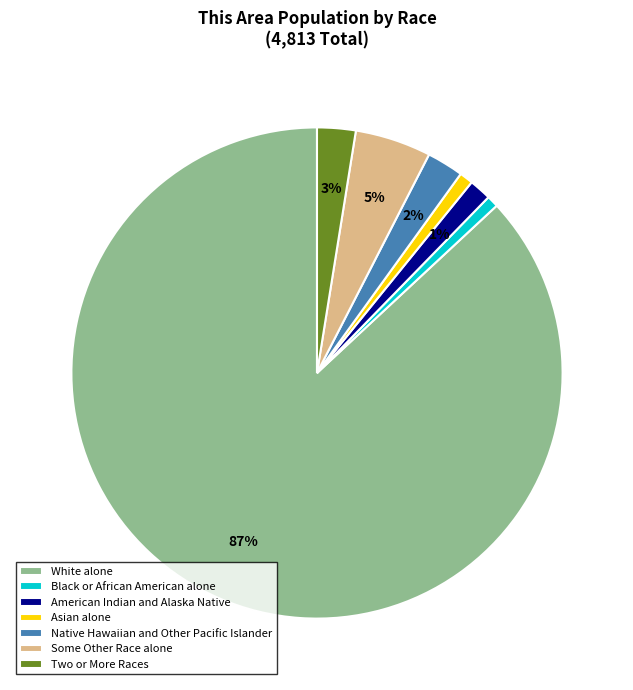

Which has a higher value, White alone or Black or African American alone?

White alone